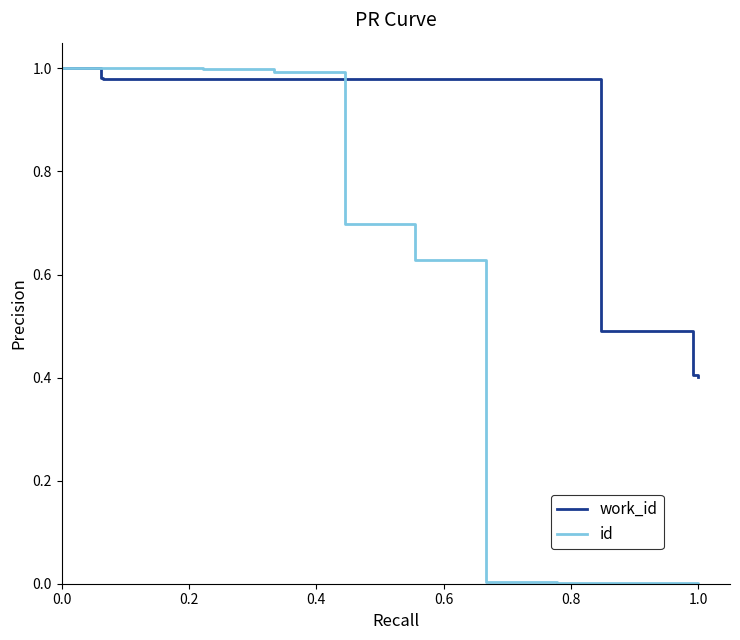

Is it true that id equals 0.0 at 1.0?

True